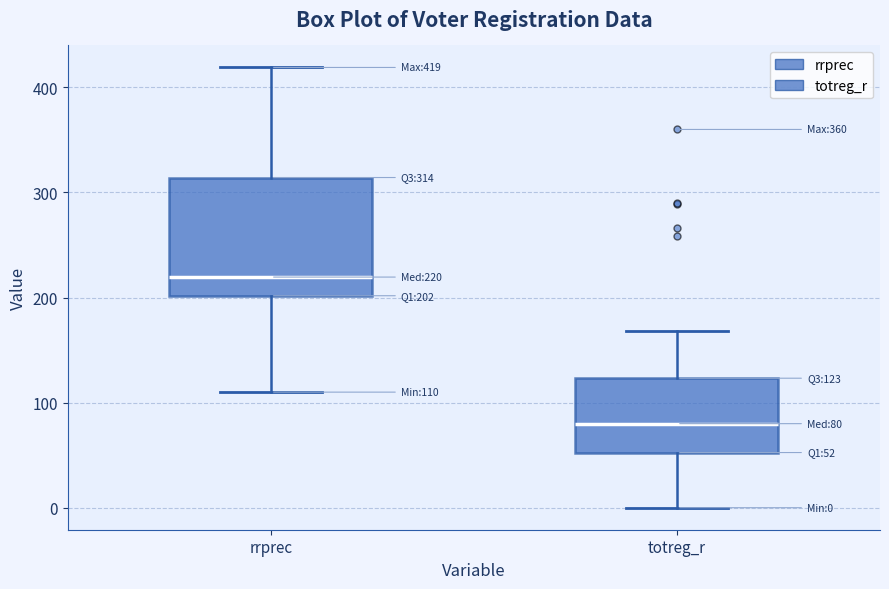

Which box is the tallest, from its lower edge to its upper edge?

rrprec